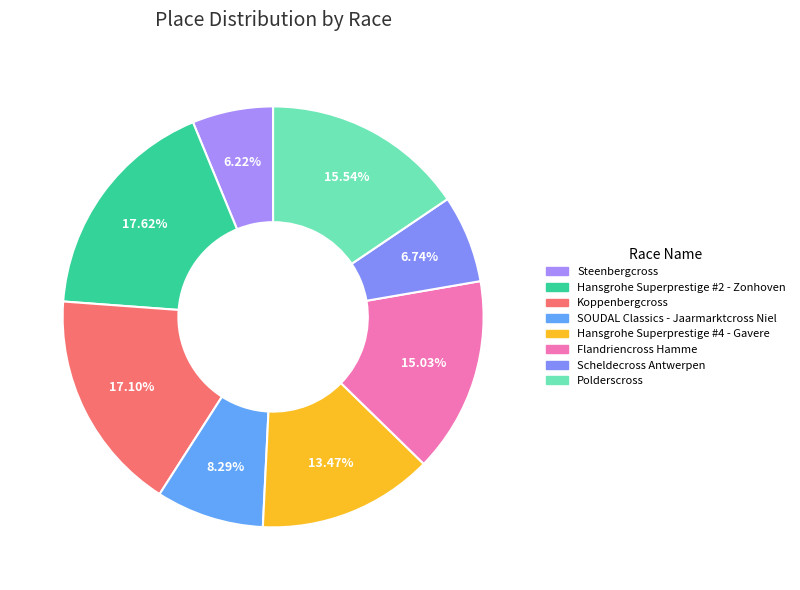

What is the change in value from Hansgrohe Superprestige #4 - Gavere to Polderscross?

+4